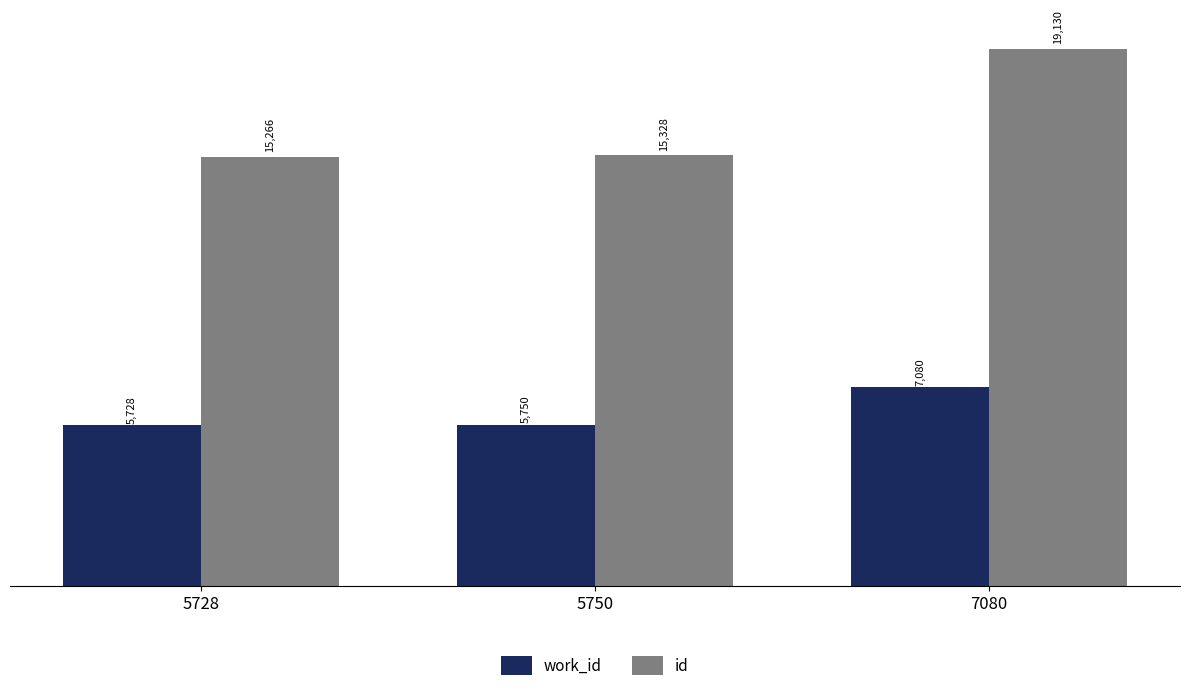

How many categories are shown in the chart?

3